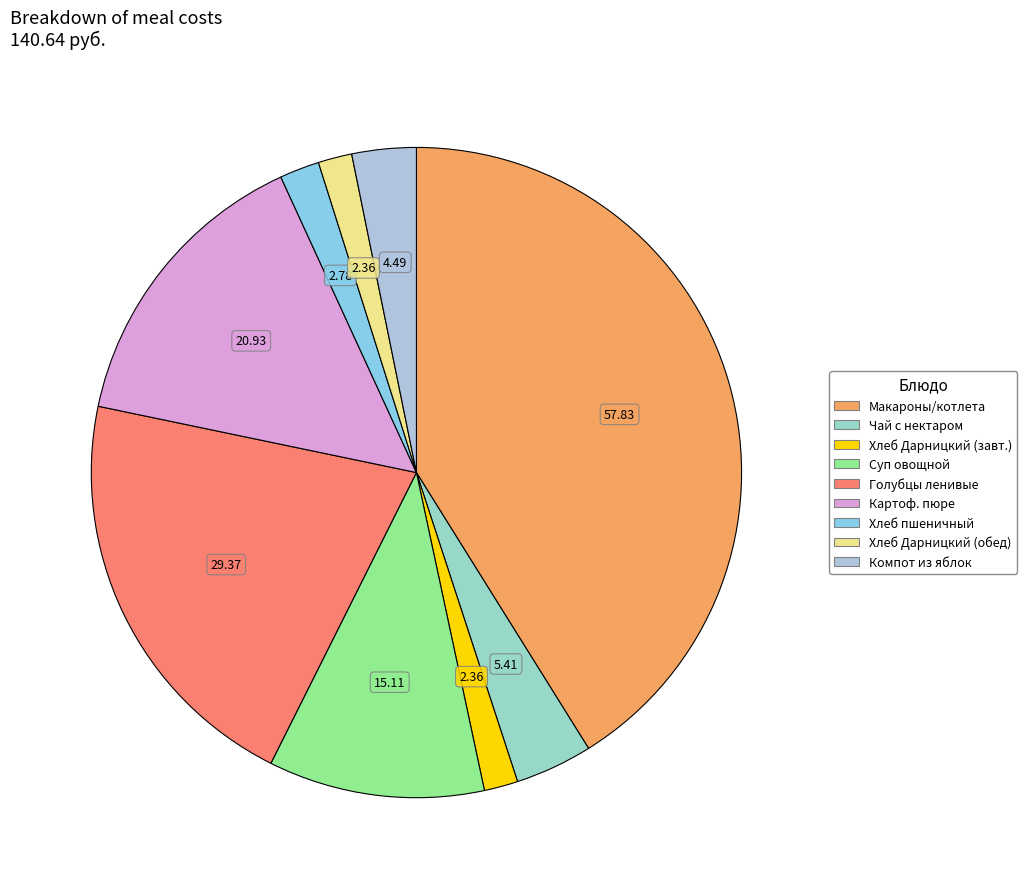

How many slices are in this pie chart?

9